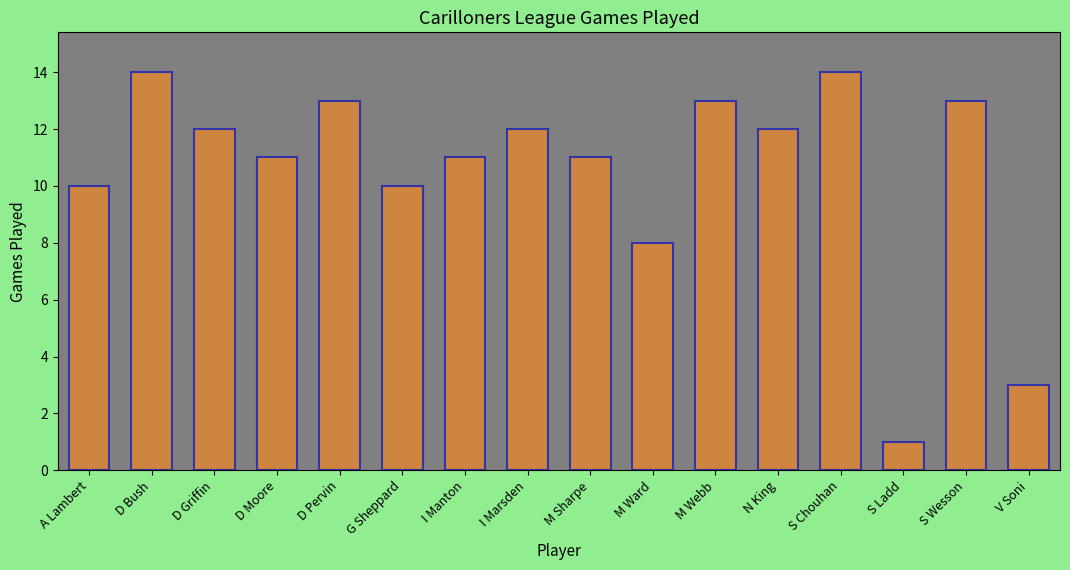

What is the difference between the maximum and minimum values?

13